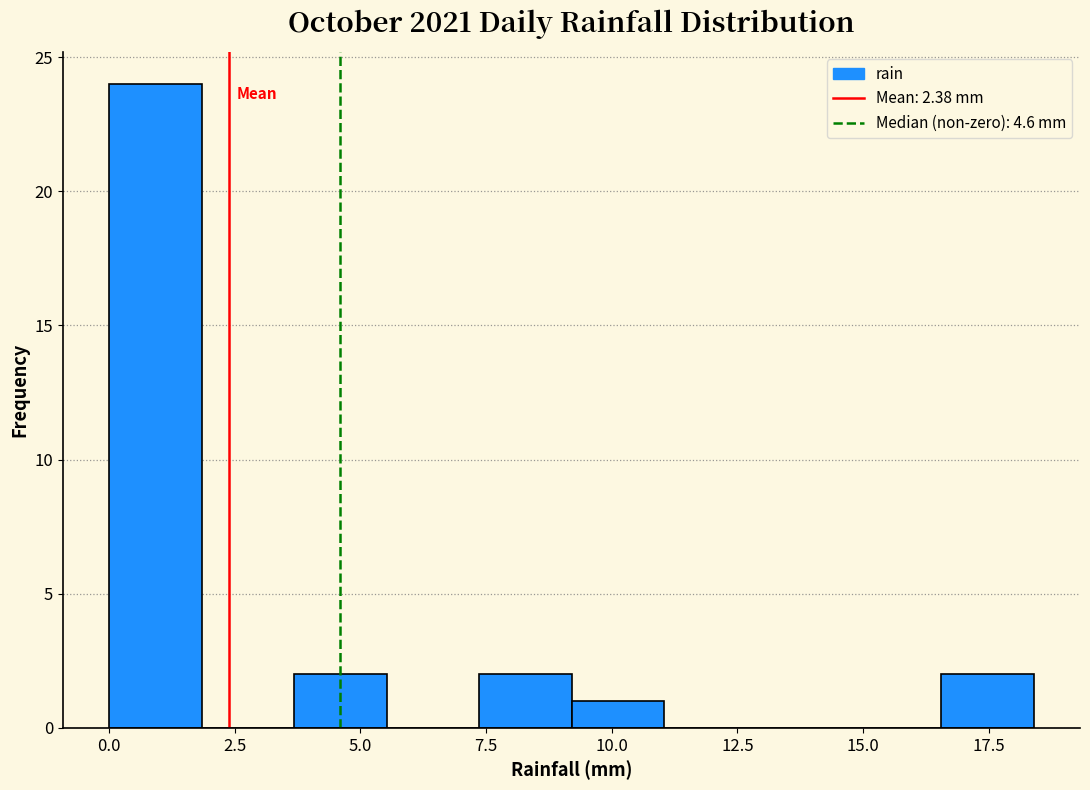

Read against the x-axis, roughly where is the centre of the tallest bar?

1.0